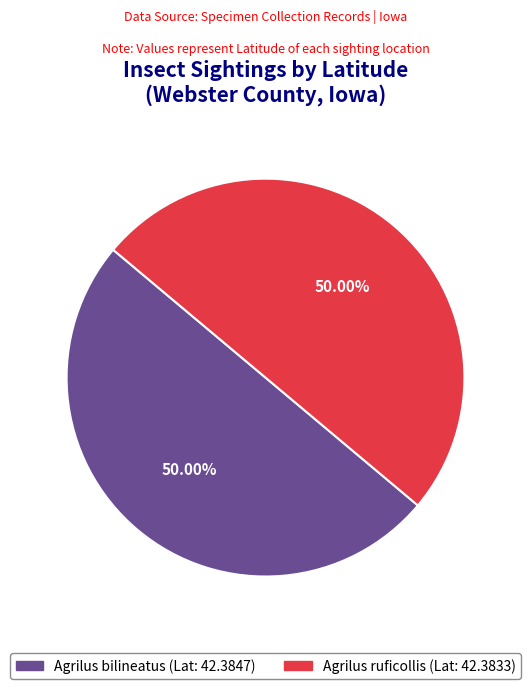

Count the number of slices in the pie.

2